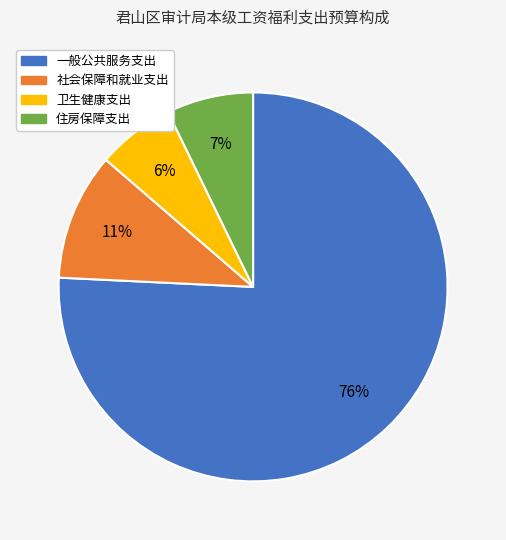

How many segments does this pie chart have?

4